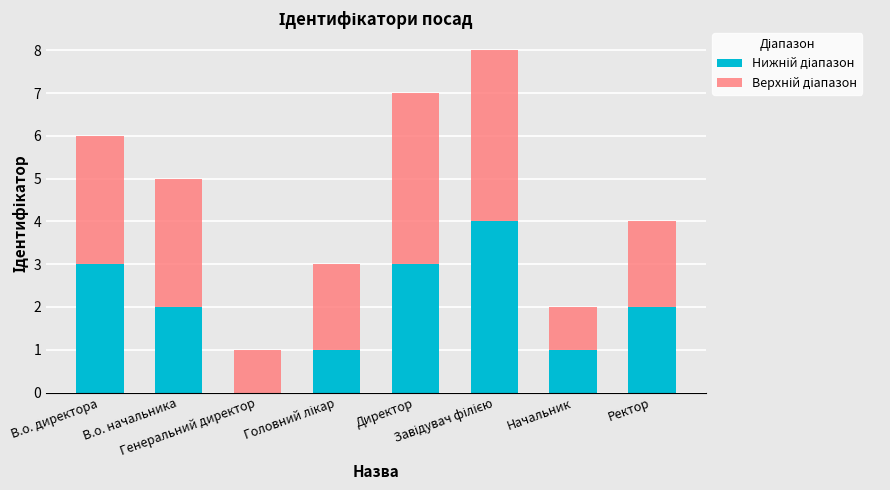

Is it true that Нижній діапазон equals 3 at Ректор?

False